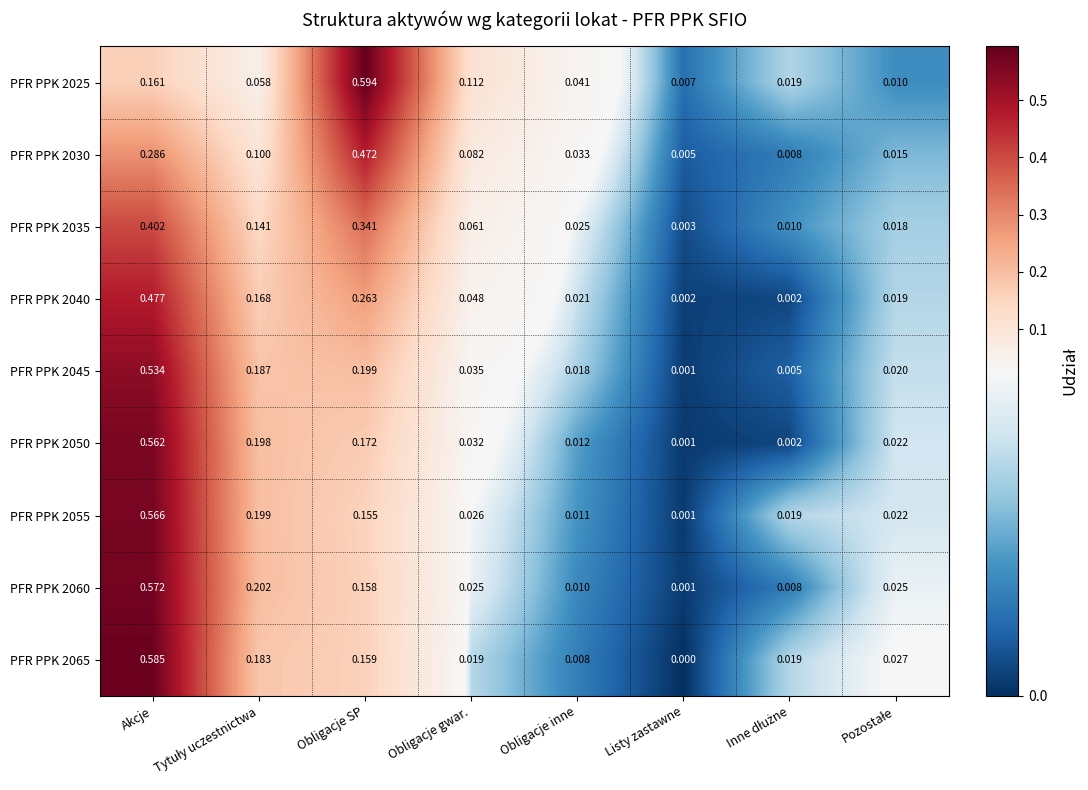

Which series has the largest total across all categories?

PFR PPK 2025